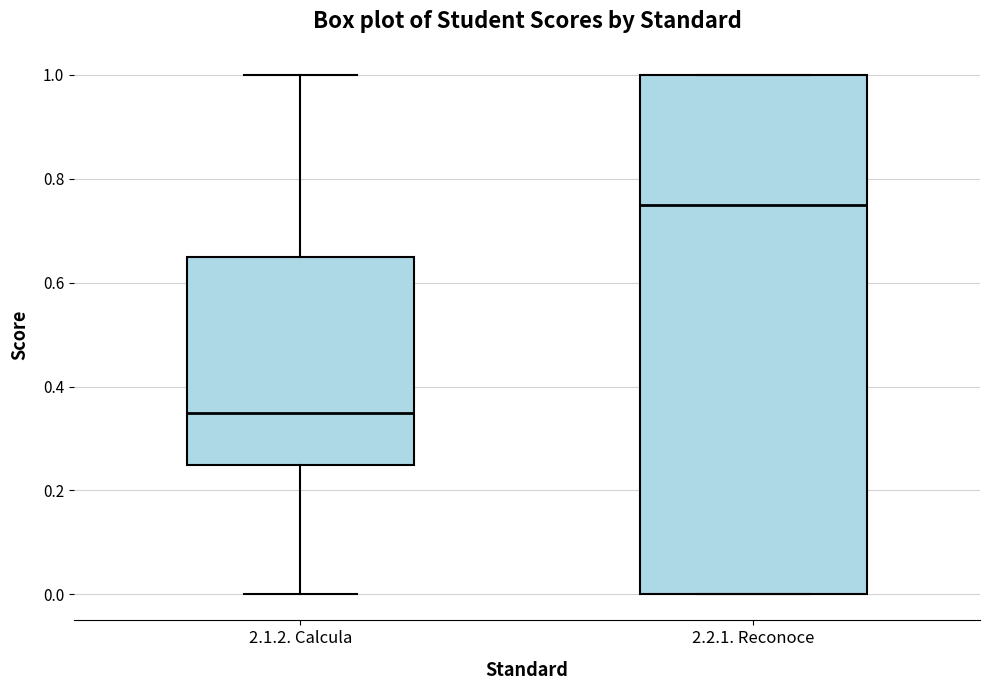

Where is the lower edge of the box for 2.1.2. Calcula on the y-axis? The values are not printed on the chart, so give them approximately, as read against the axis.

0.26